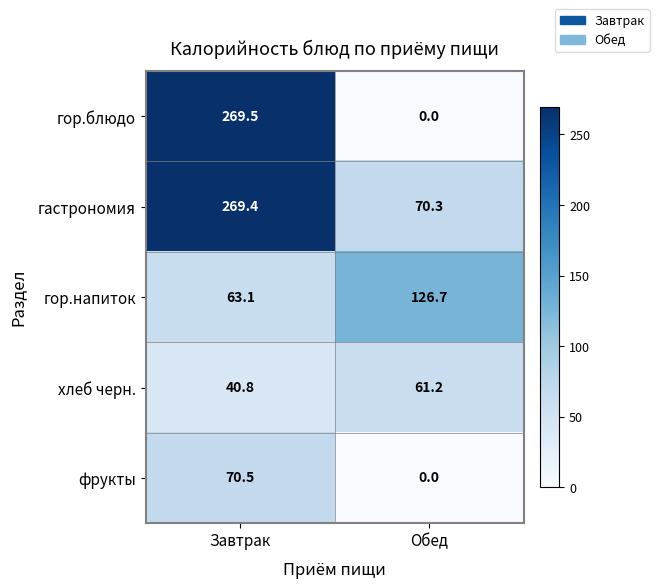

What is the average value of the хлеб черн. series?

51.0